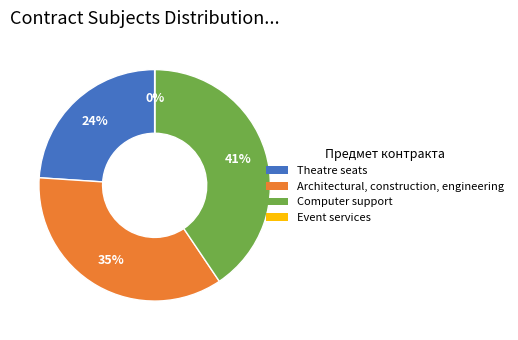

To the nearest percent, what is the average slice percentage?

25%